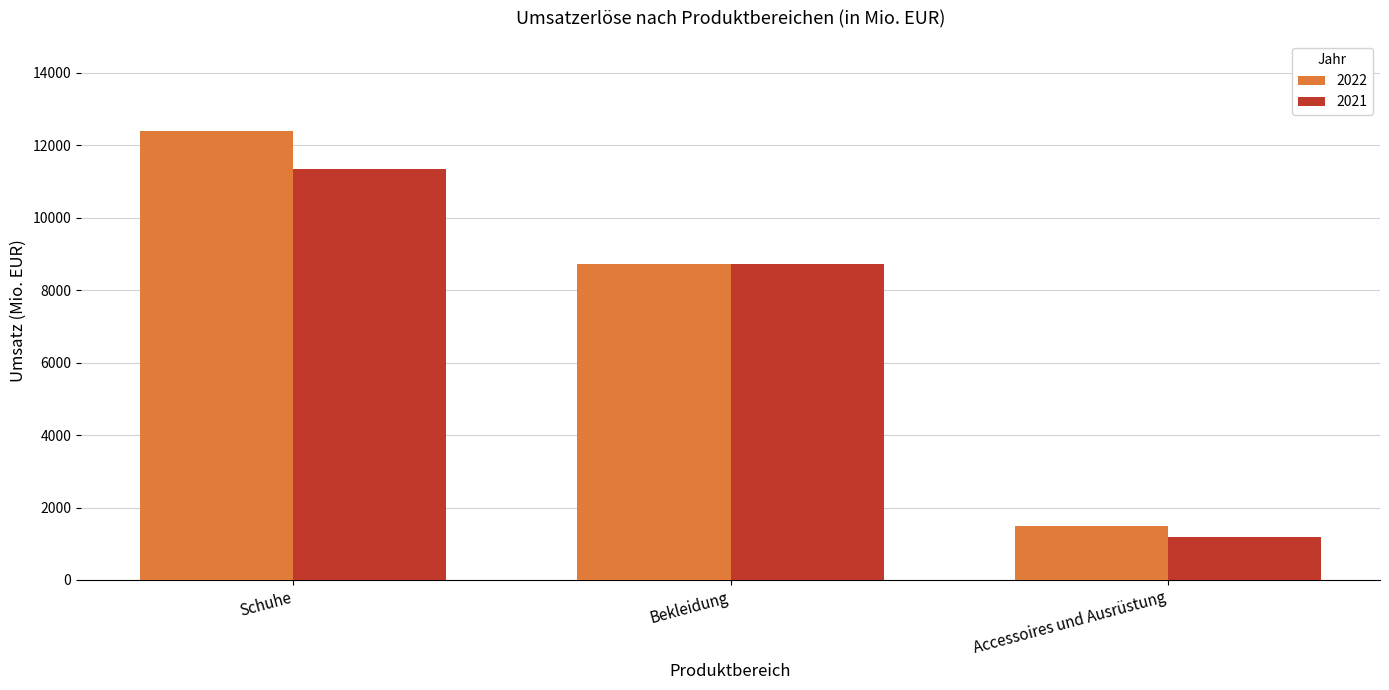

Which label corresponds to the largest value in the chart?

Schuhe